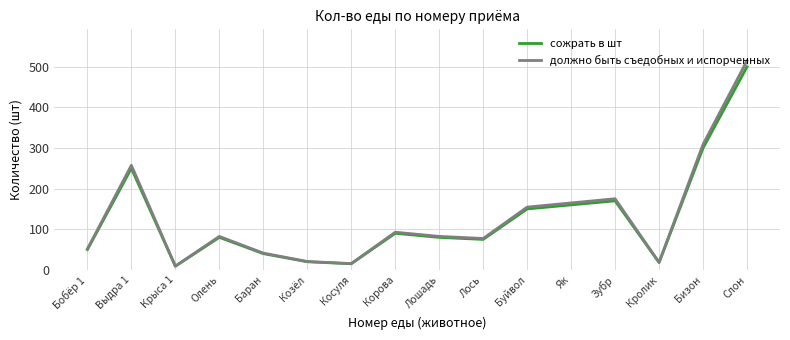

How many distinct data groups are displayed?

2